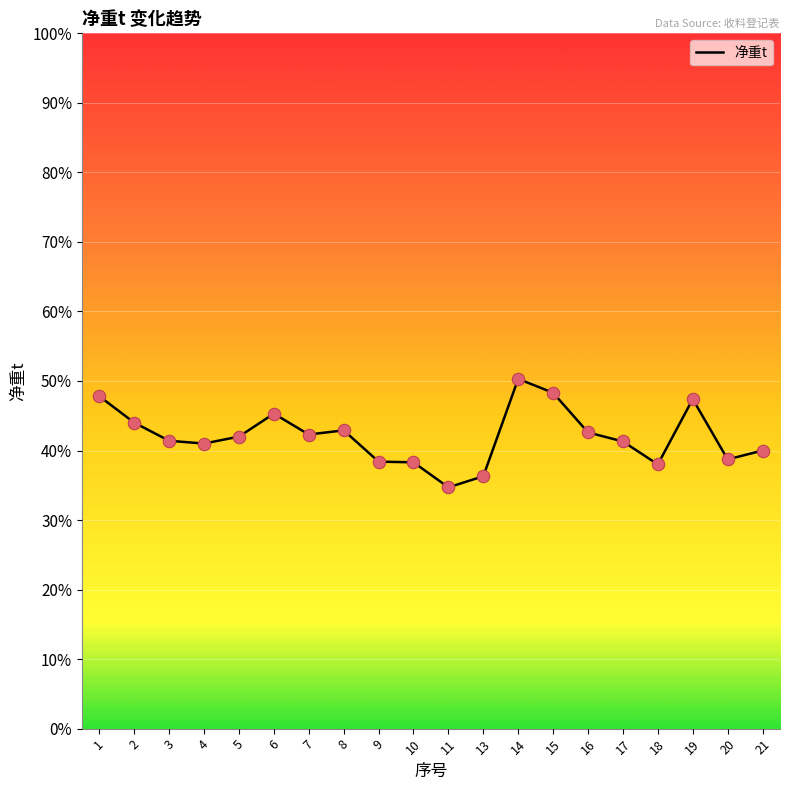

What is the change in value from 4 to 10?

-2.7